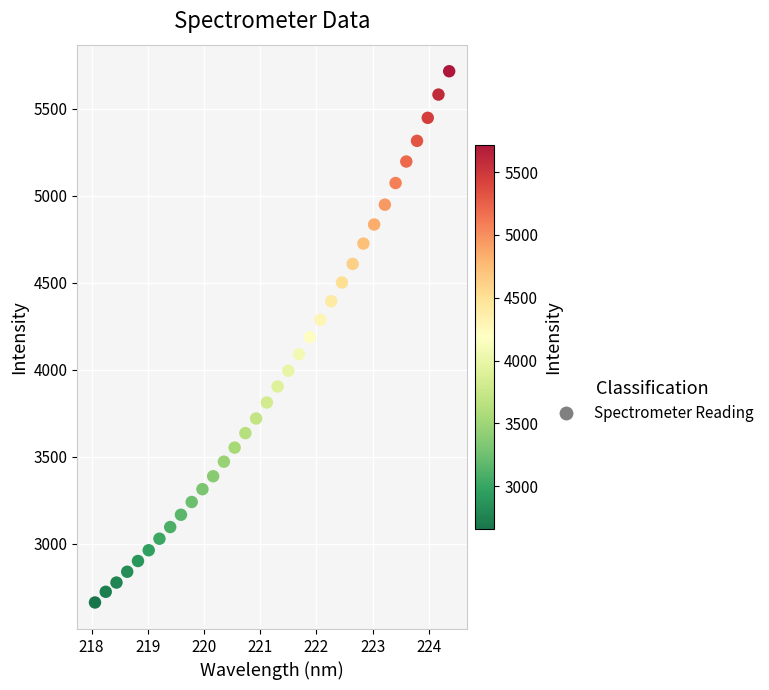

What is the range of X values (max minus min)?

6.3